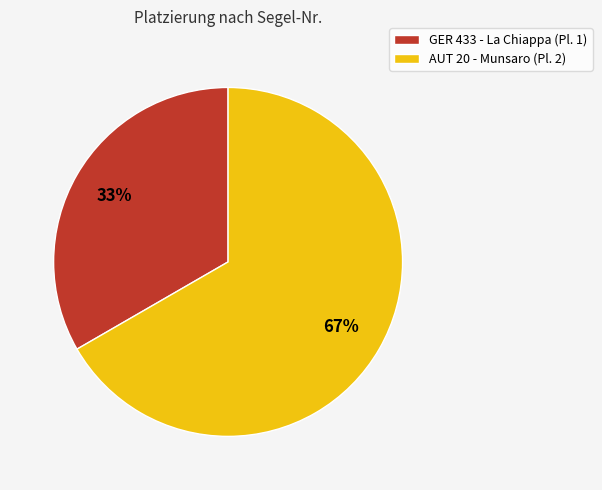

To the nearest percent, what is the combined percentage of AUT 20 and GER 433?

100%